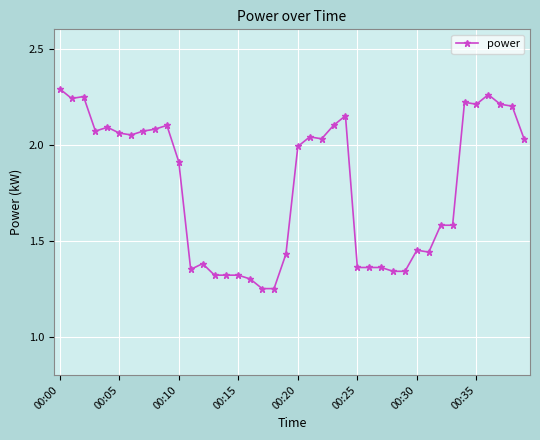

Is this an area chart (filled region under the line)?

No